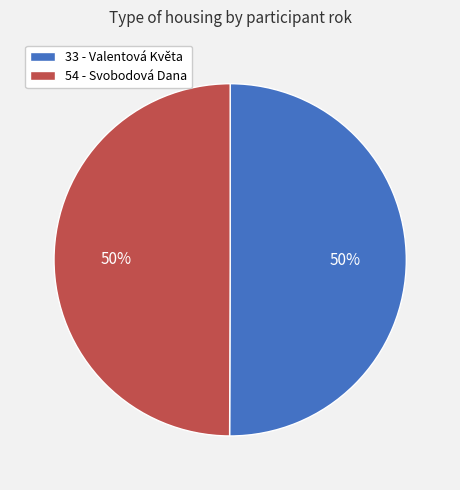

Approximately how many times larger is the value at 33 compared to 54?

1.0